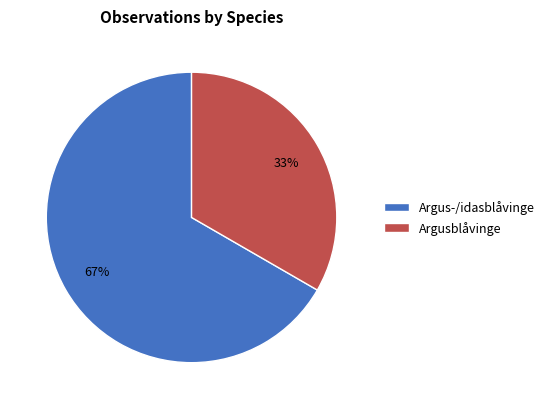

To the nearest percent, what percentage of the pie is Argus-/idasblåvinge?

67%